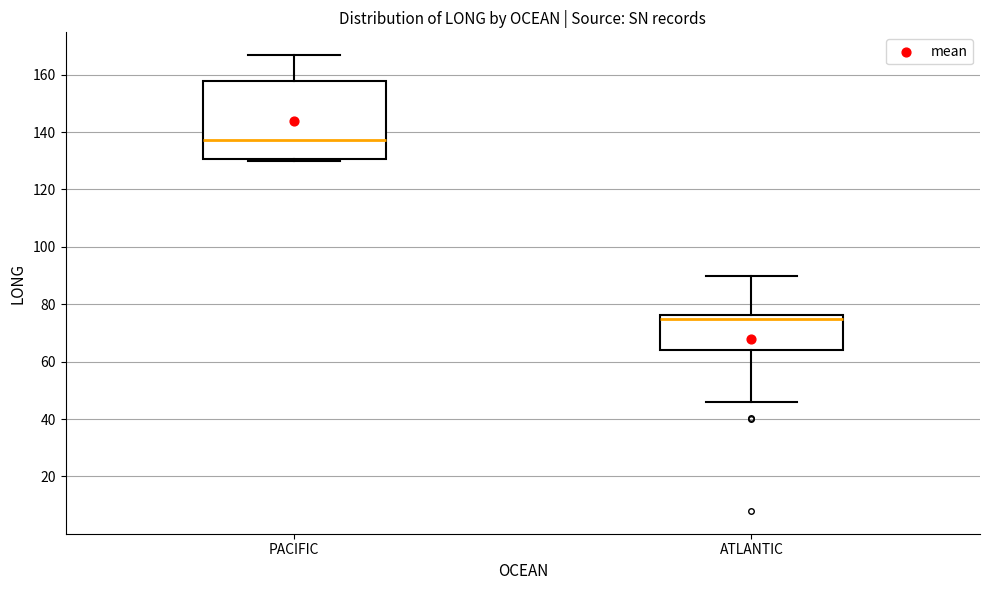

Which box is the tallest, from its lower edge to its upper edge?

PACIFIC